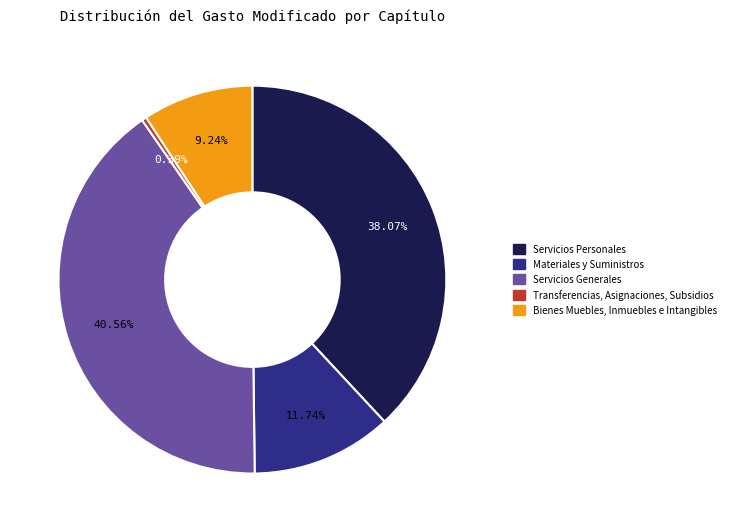

Is the sum of Transferencias, Asignaciones, Subsidios and Bienes Muebles, Inmuebles e Intangibles greater than half?

No